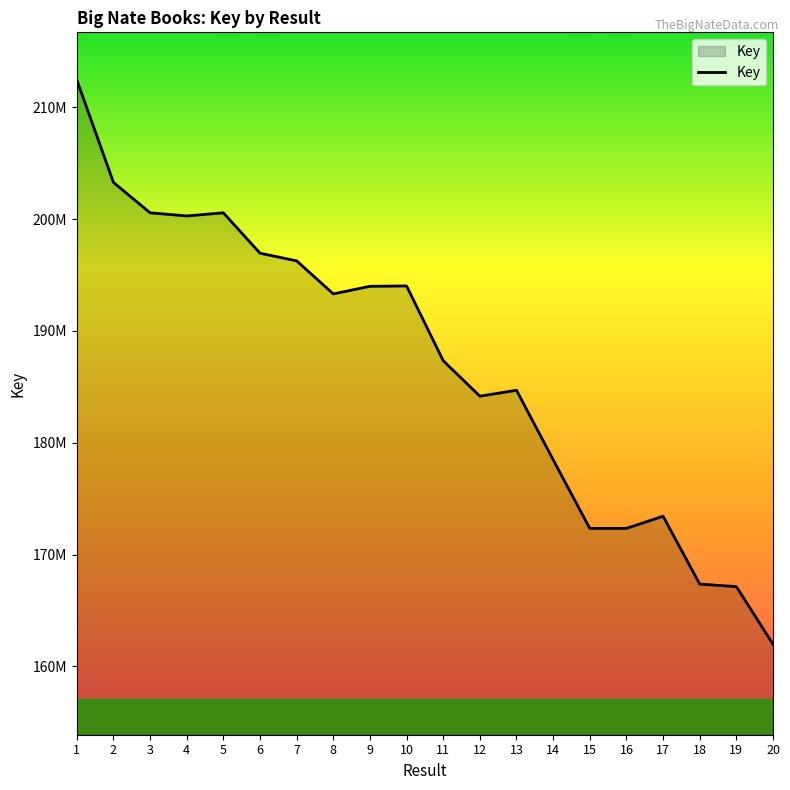

How many interior local peaks (higher than both neighbors) does the data have?

4